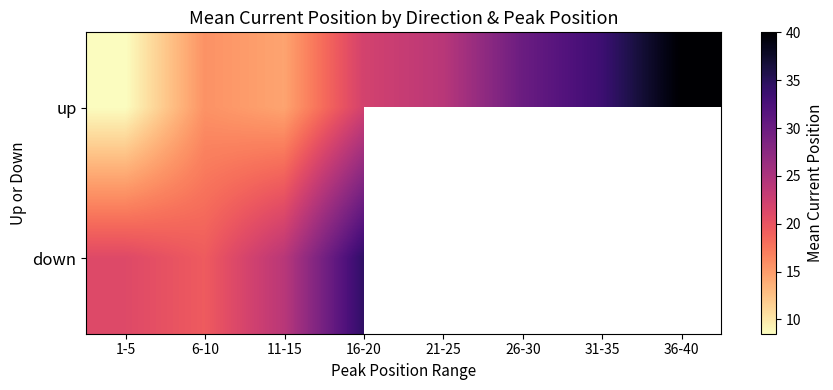

What is the average value of the up series?

23.5